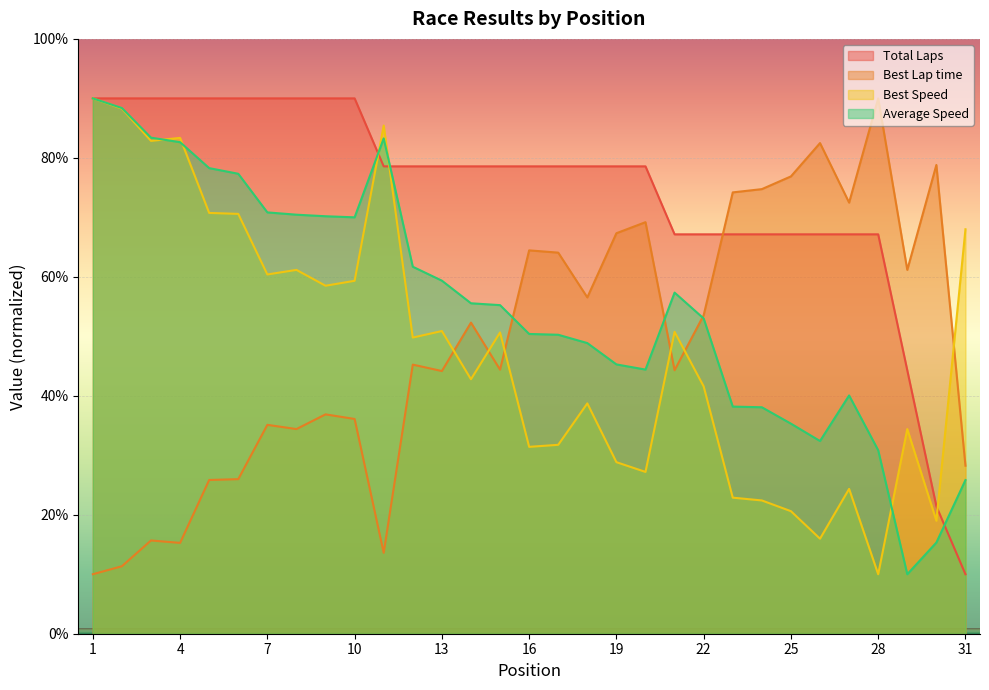

True or false: Total Laps has a value of 90.0 at 1.

True